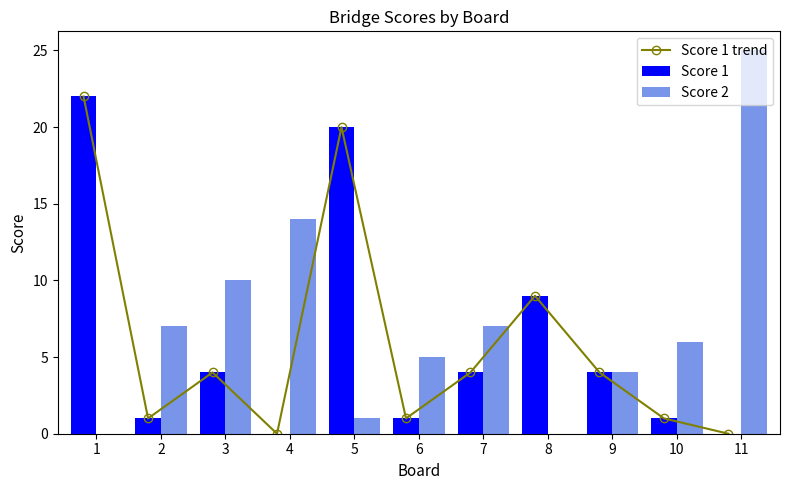

How many data points does each series have?

11